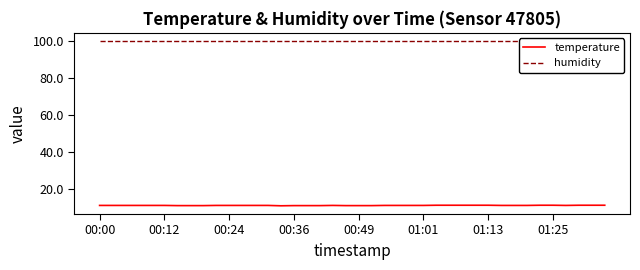

In temperature, how many points are lower than both neighbors (excluding endpoints)?

2